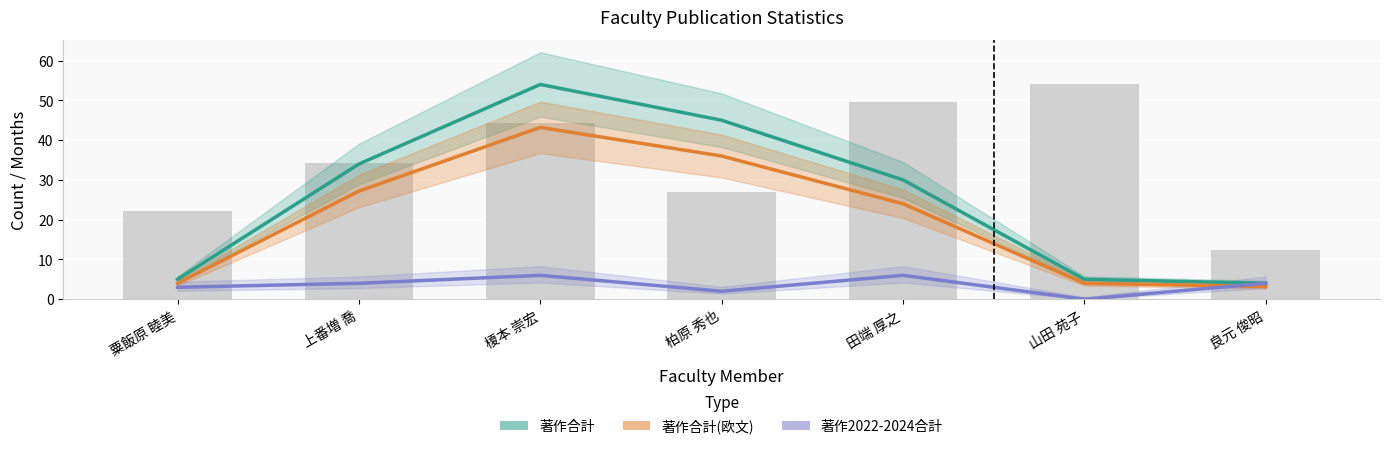

At which label is 著作合計(欧文) closest to 23?

田端 厚之